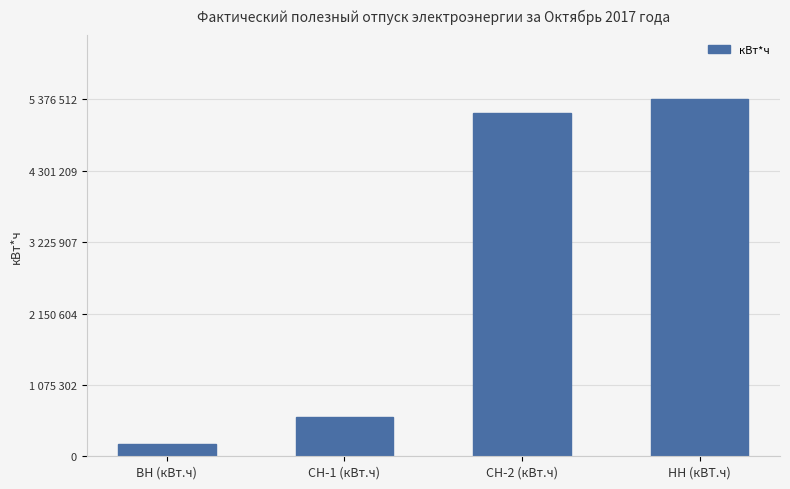

What position from the right is ВН (кВт.ч)?

4